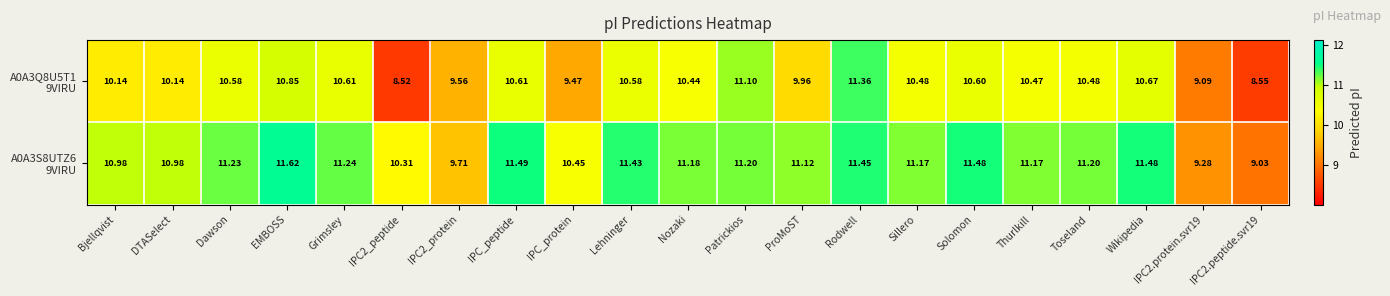

At which category does the chart reach its peak across all series?

EMBOSS